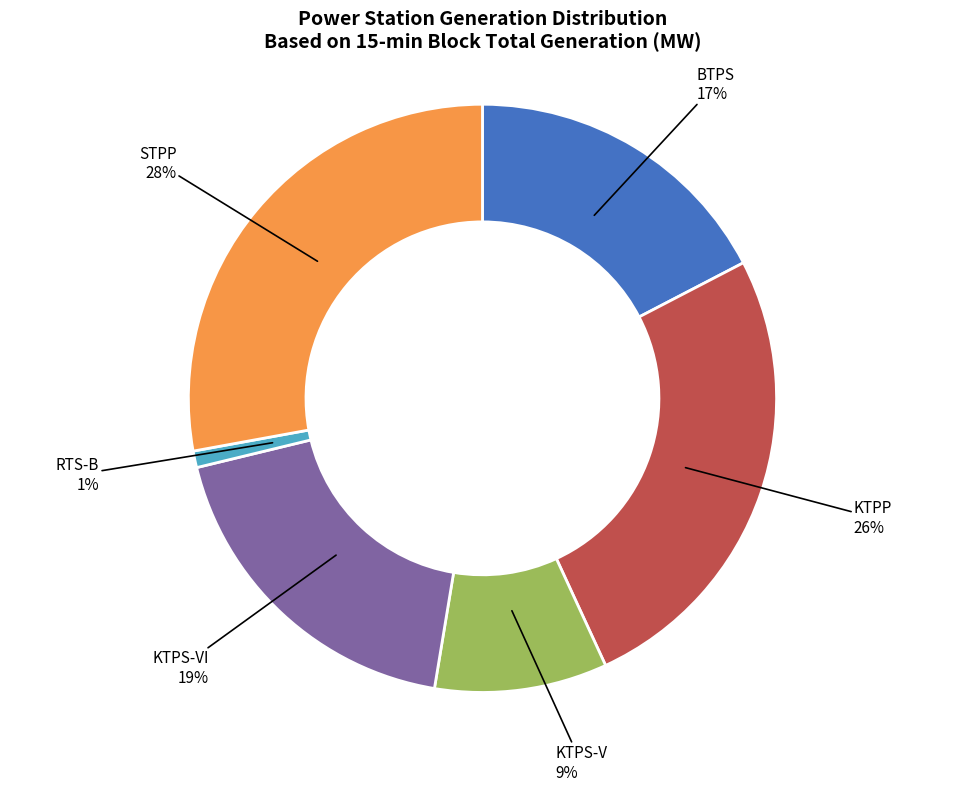

To the nearest percent, what is the average slice percentage?

17%